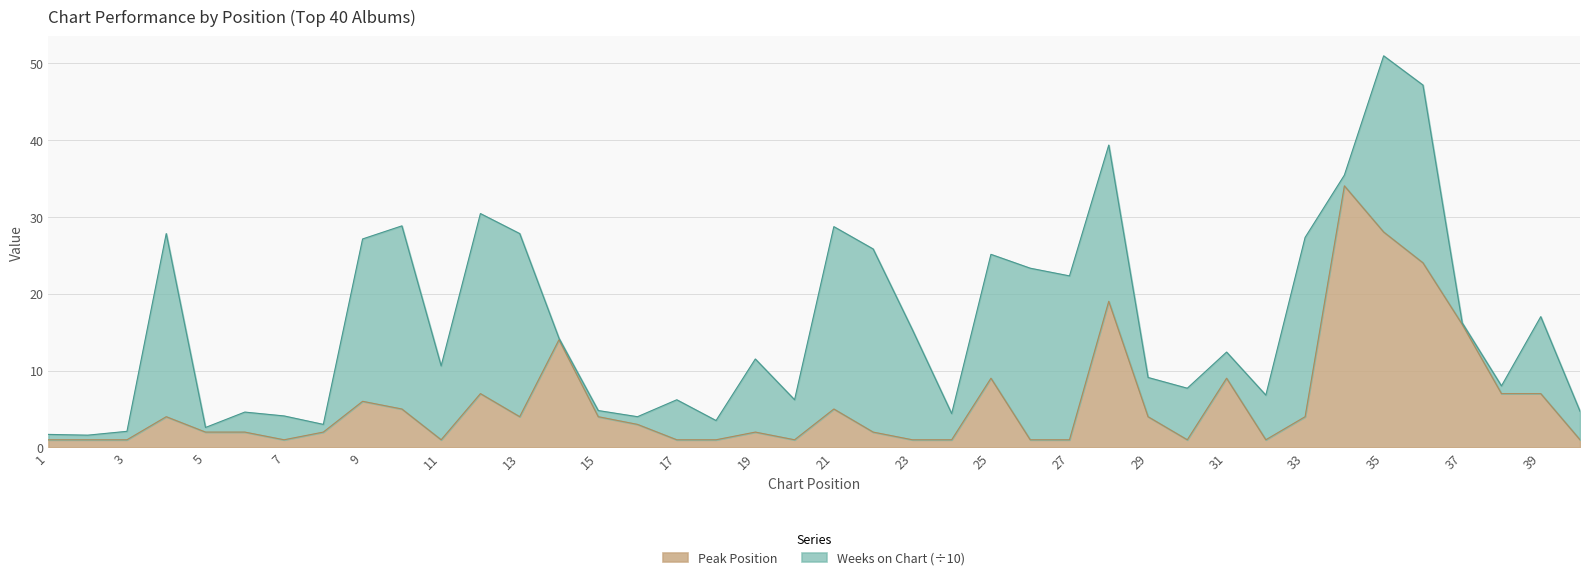

Is it true that the value at 9 is 2?

False